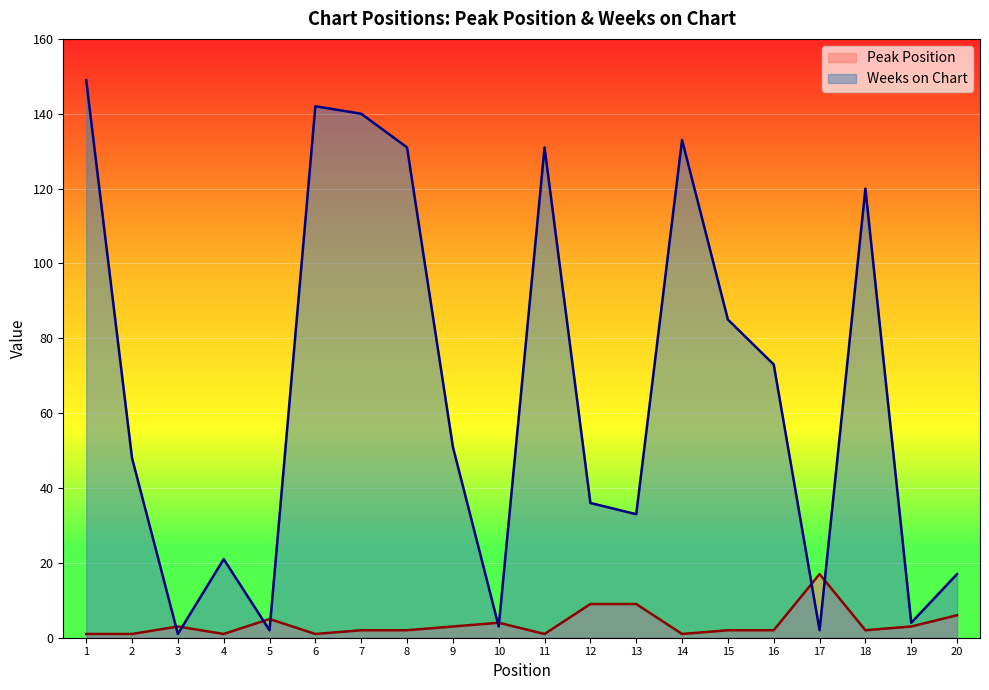

At which category is the sum across all series the highest?

1